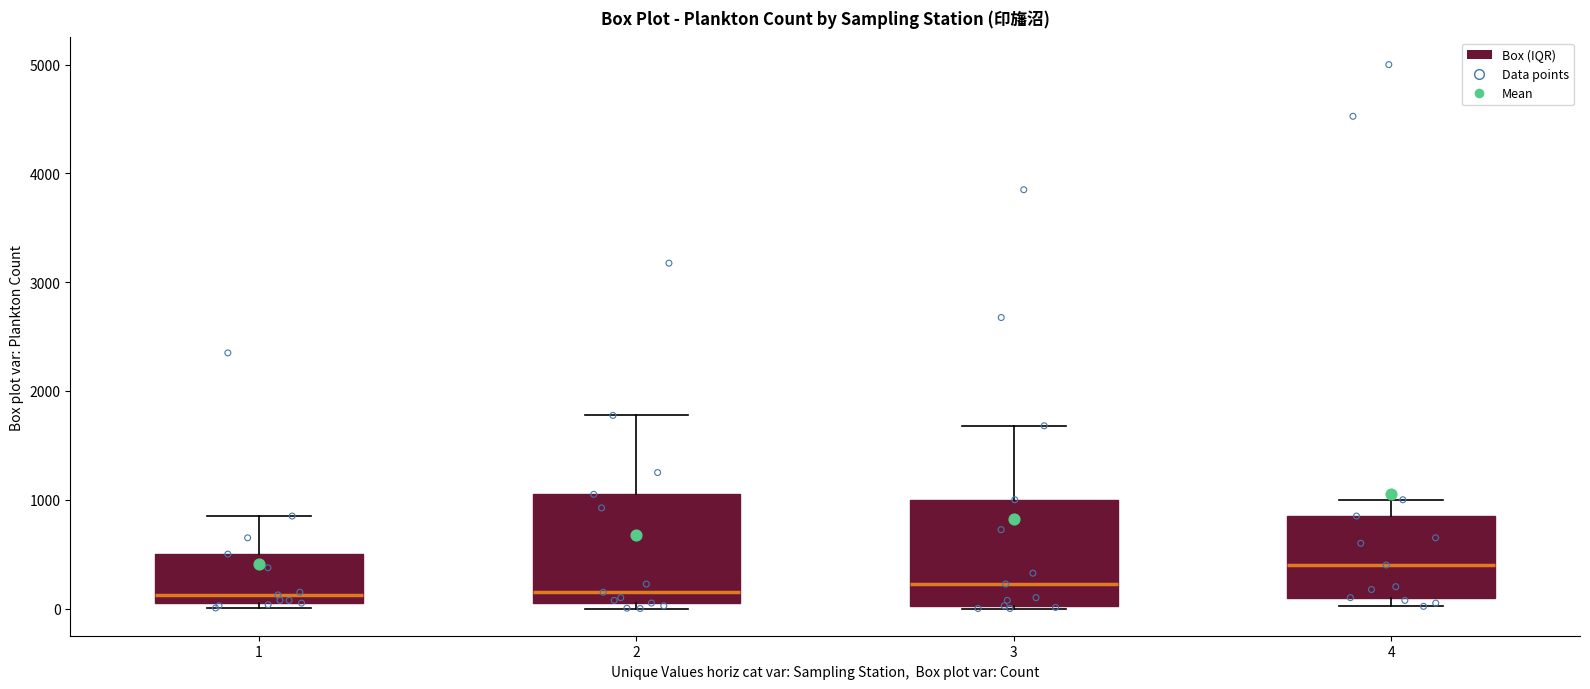

Where is the lower edge of the box at x = 2 on the y-axis? The values are not printed on the chart, so give them approximately, as read against the axis.

100